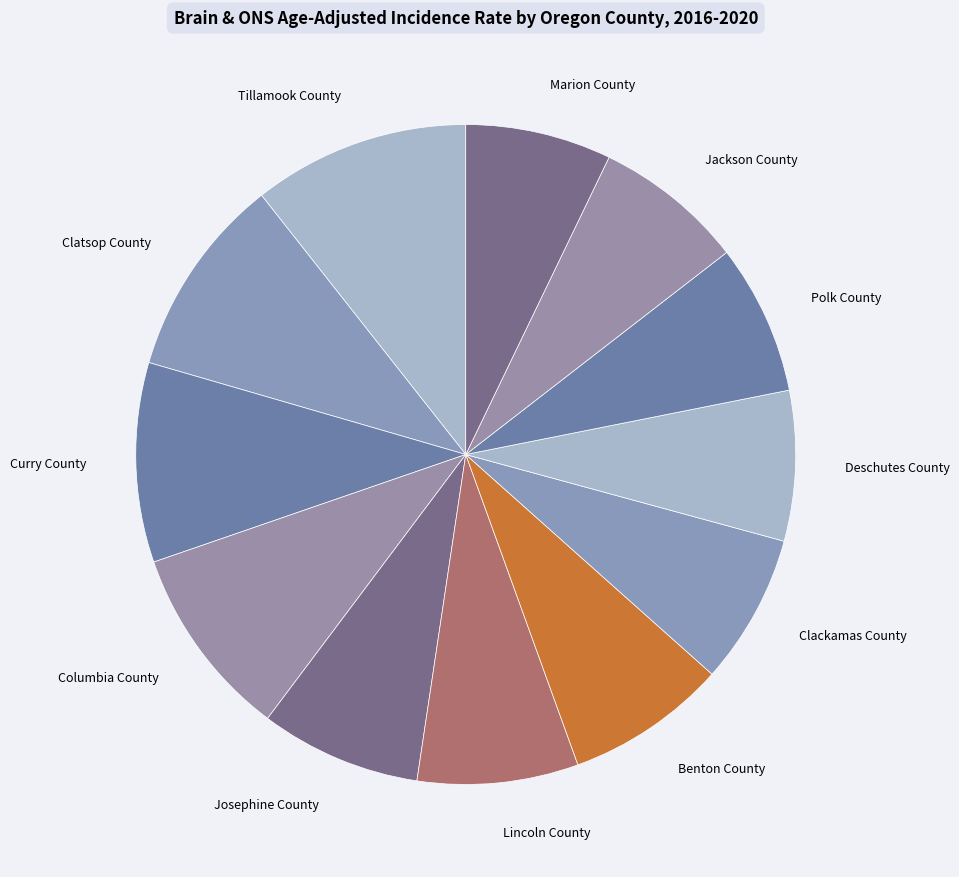

Does Clatsop County represent more than half of the total?

No